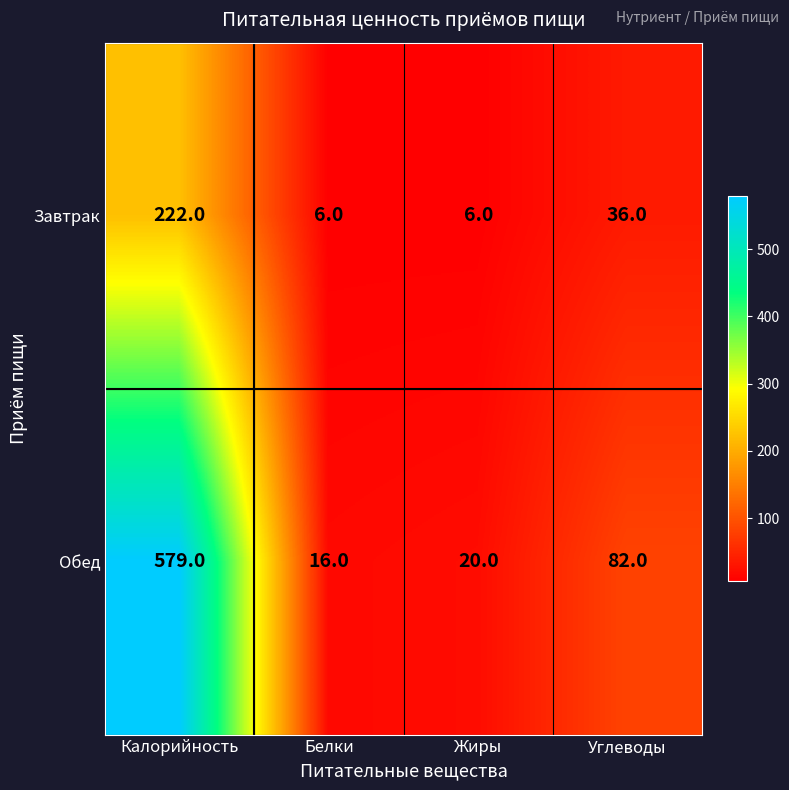

How many distinct data groups are displayed?

2